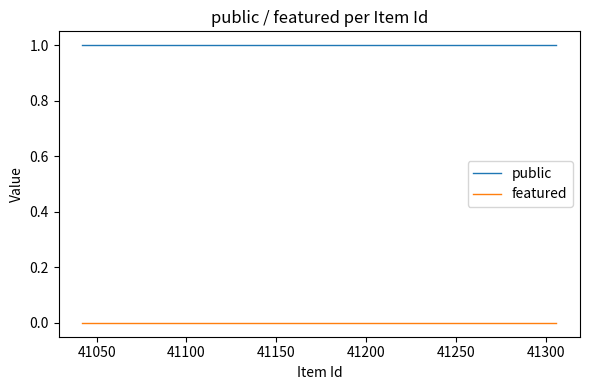

True or false: featured and public intersect in this chart.

False